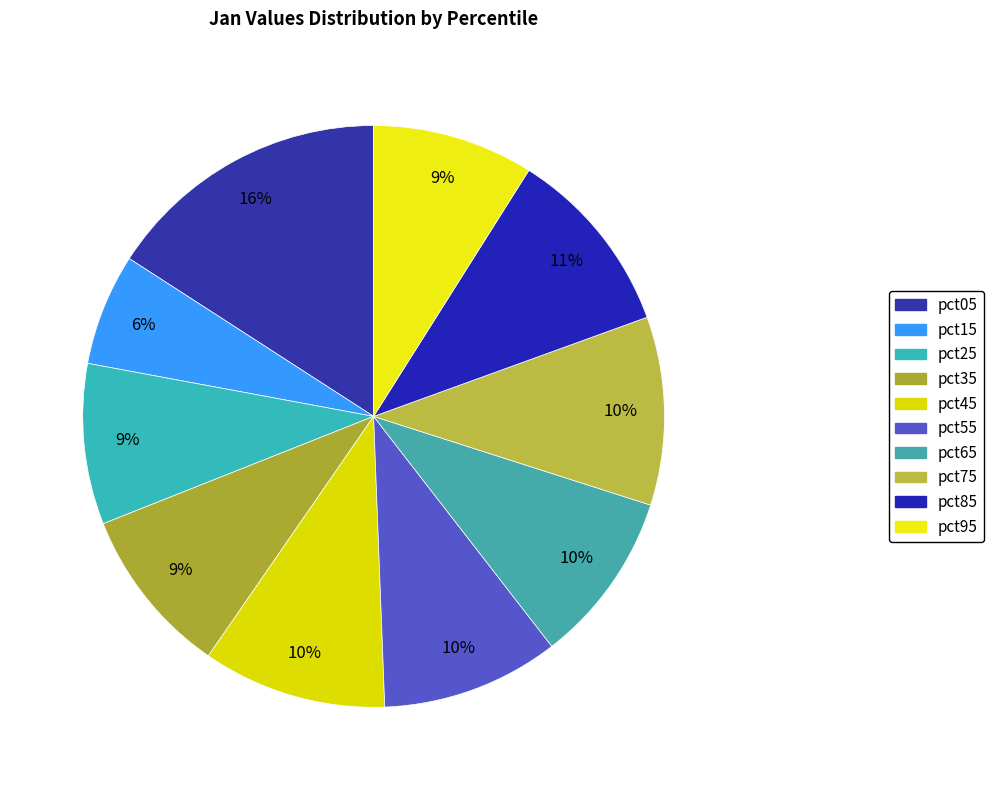

Does pct05 account for over 50% of the chart?

No